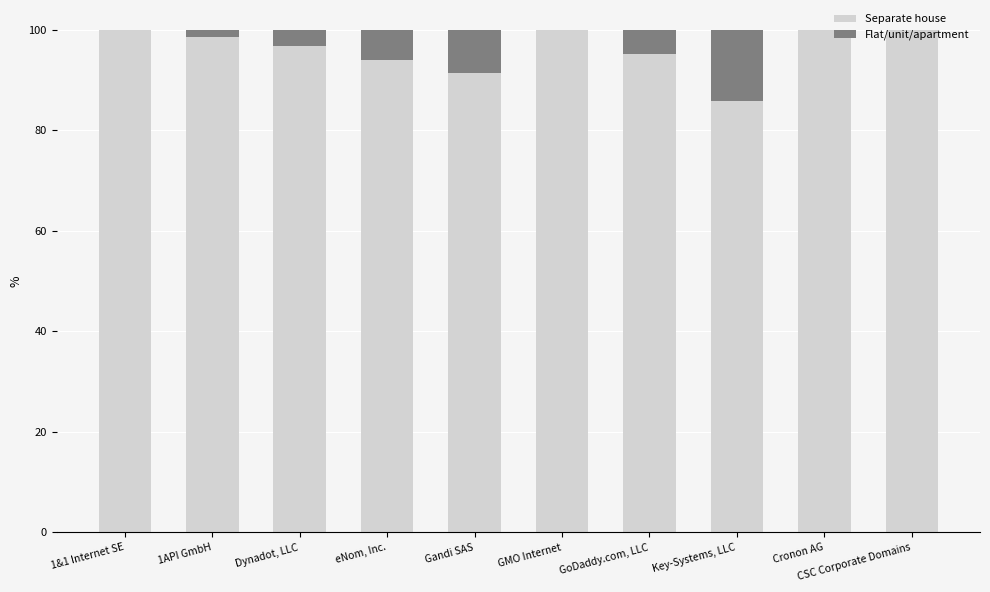

What is the total value across all series at GoDaddy.com, LLC?

100.0